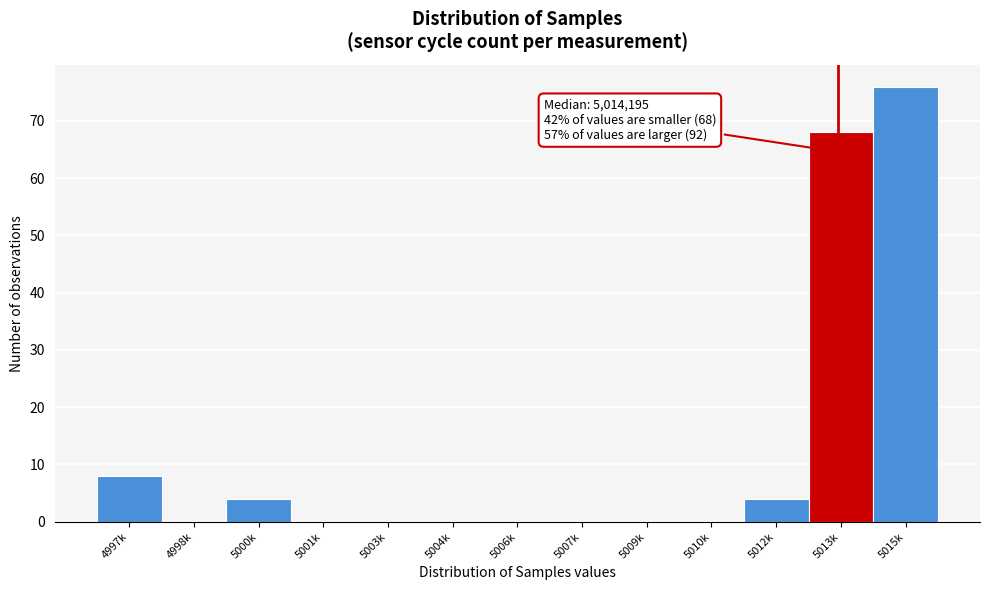

Reading left to right, transcribe all the data shown in this chart.

4997k=8	4998k=0	5000k=4	5001k=0	5003k=0	5004k=0	5006k=0	5007k=0	5009k=0	5010k=0	5012k=4	5013k=68	5015k=76